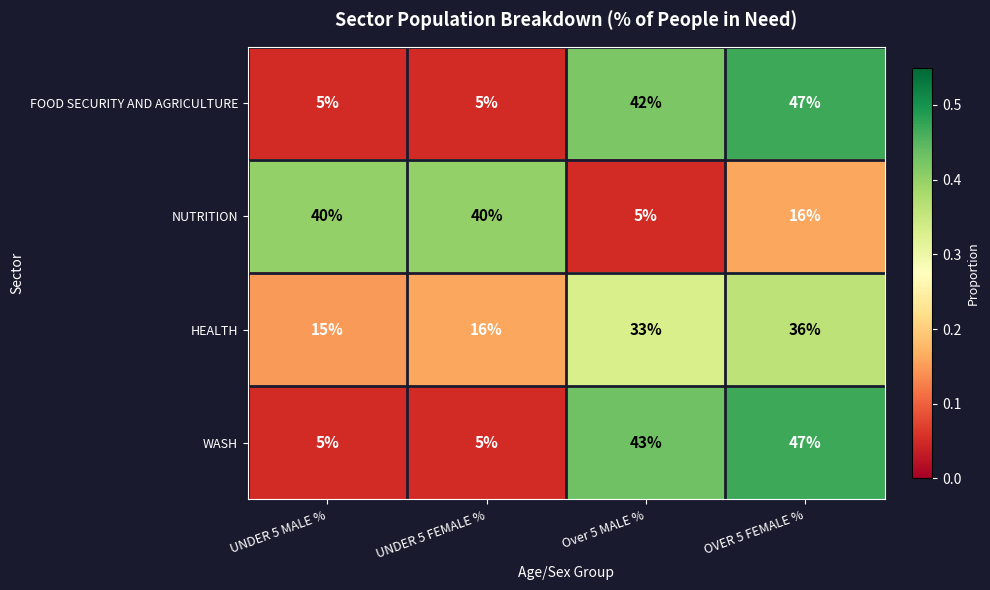

True or false: WASH has a value of 47 at OVER 5 FEMALE %.

True